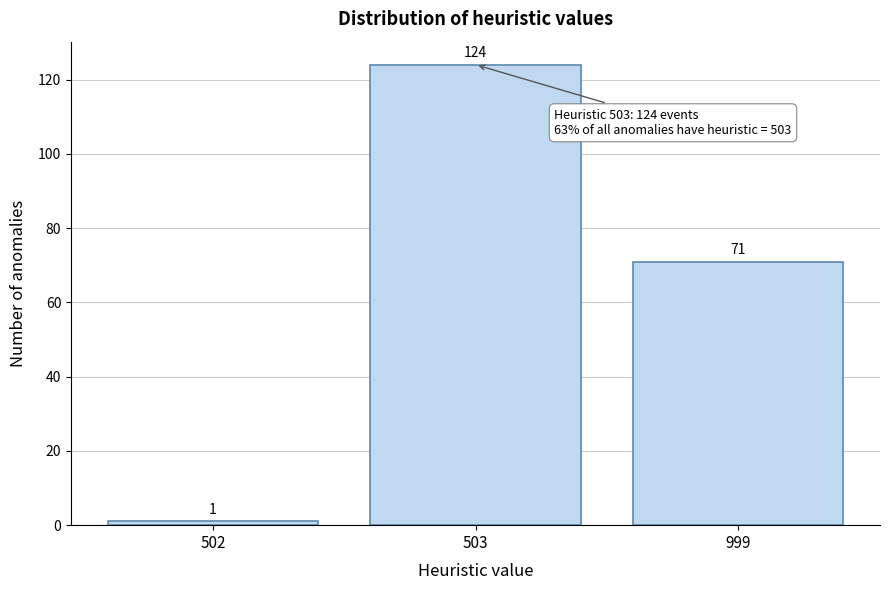

Reading left to right, extract all data points from this chart.

502=1	503=124	999=71